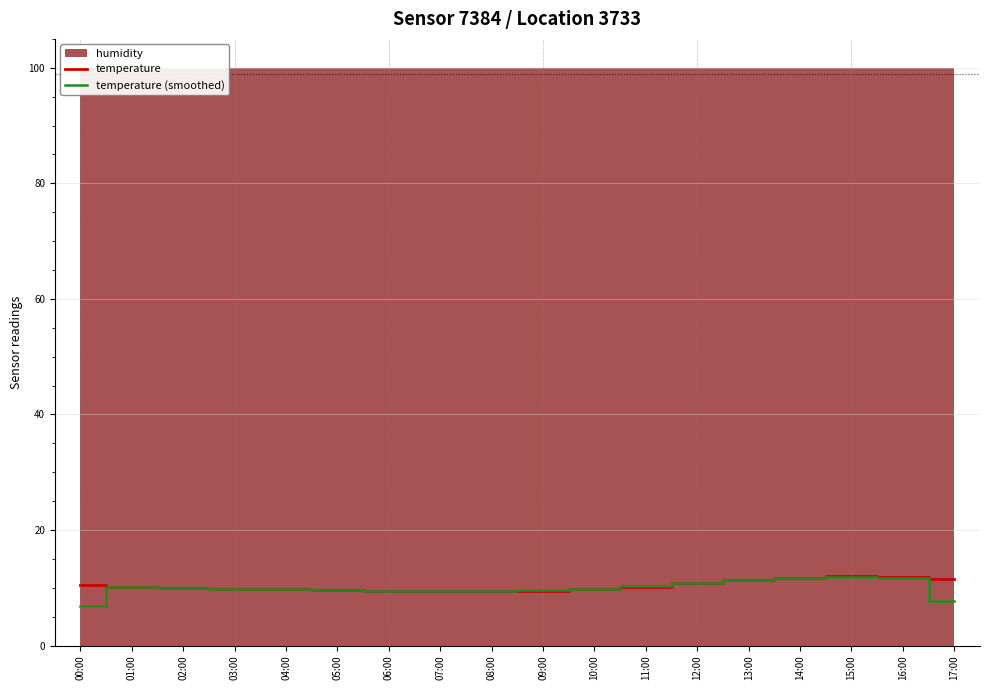

Is it true that temperature (smoothed) equals 9.4 at 08:00?

True